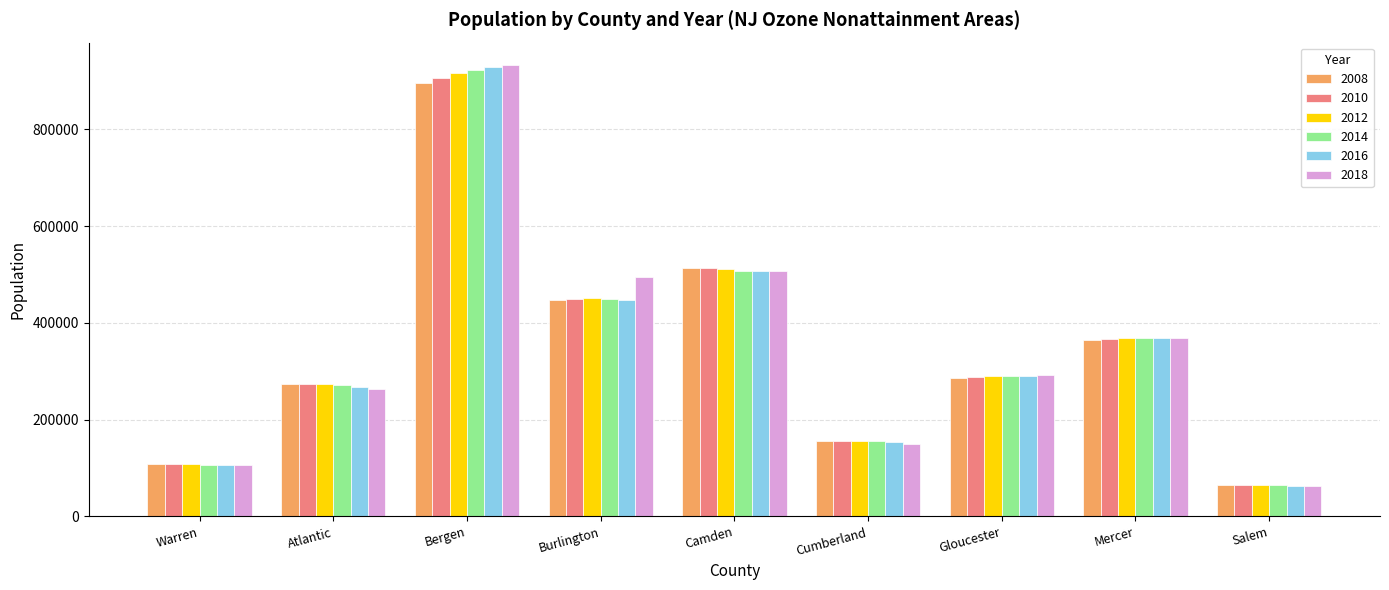

Which series has the largest range (max minus min)?

2018